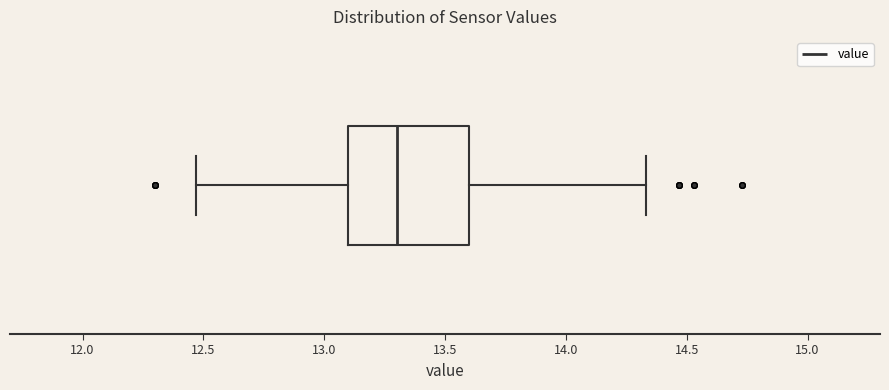

Read this box plot against the x-axis: the position of the median line, the range covered by the box, and the ends of both whiskers. The values are not printed on the chart, so give them approximately, as read against the axis.

median 13.30, box 13.10 to 13.60, whiskers 12.45 to 14.35